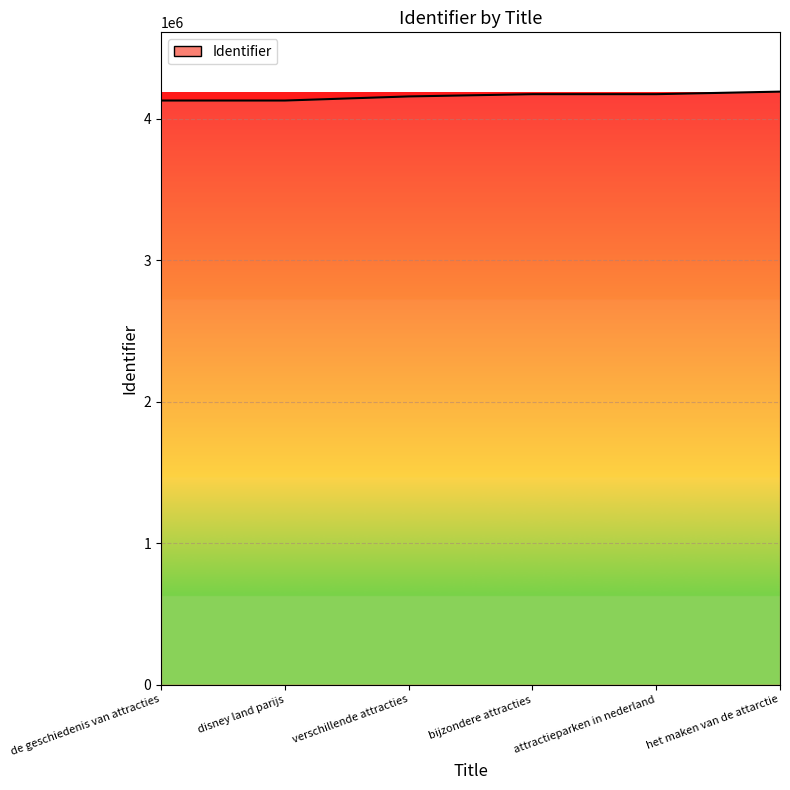

Approximately how many times larger is the value at verschillende attracties compared to de geschiedenis van attracties?

1.0